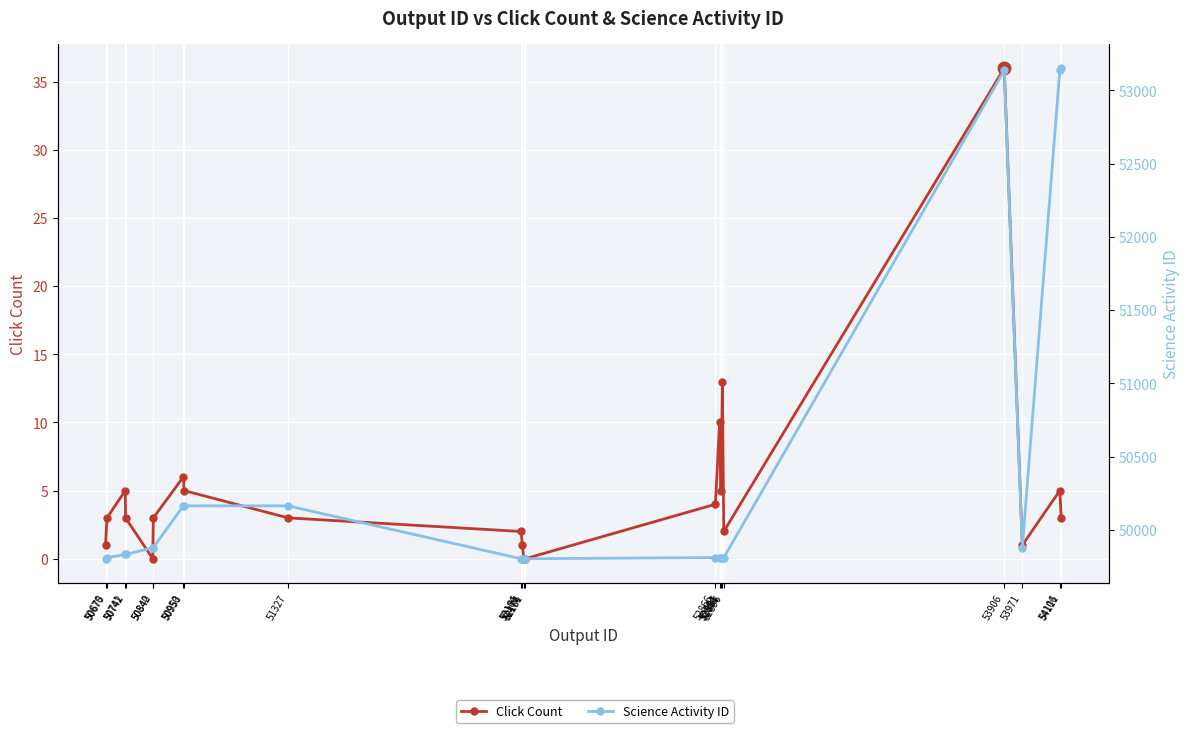

True or false: Click Count and Science Activity ID cross at least once.

False